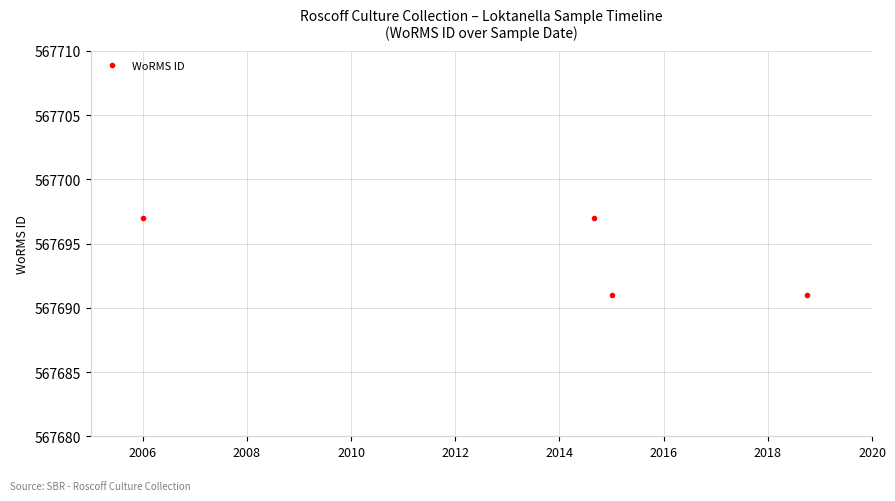

Reading left to right, transcribe all the data shown in this chart.

567697	567697	567691	567691